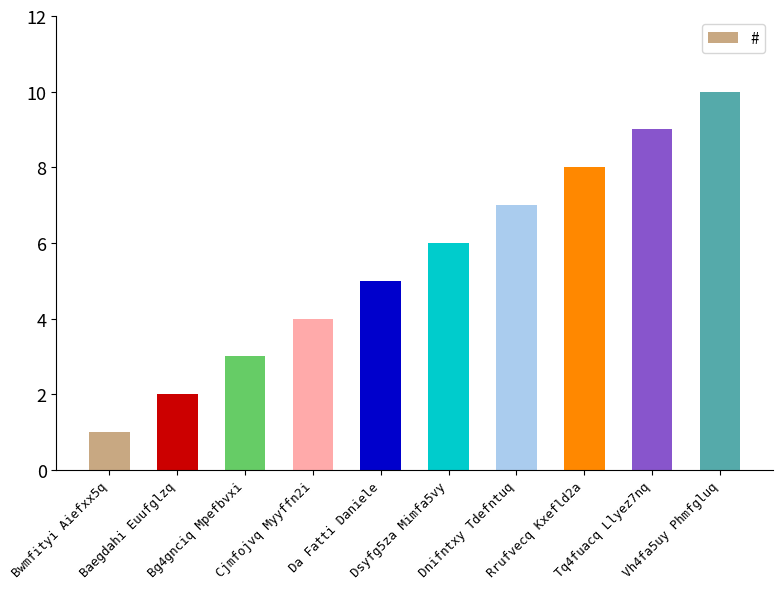

Reading left to right, list all the values displayed in this chart.

1	2	3	4	5	6	7	8	9	10